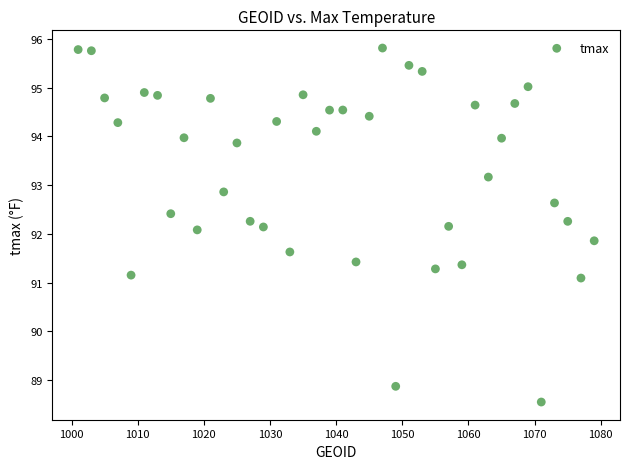

What is the range of X values (max minus min)?

78.0